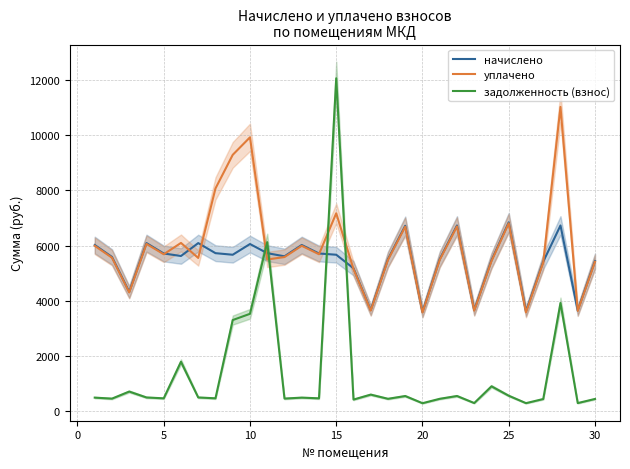

How many times do задолженность (взнос) and начислено cross each other?

4